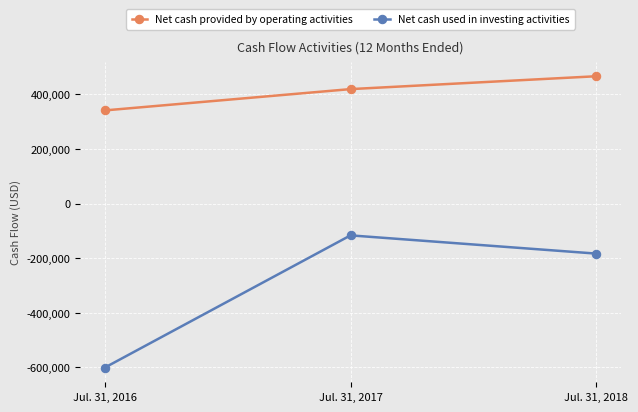

What is the difference between the highest and lowest values at Jul. 31, 2018?

650001